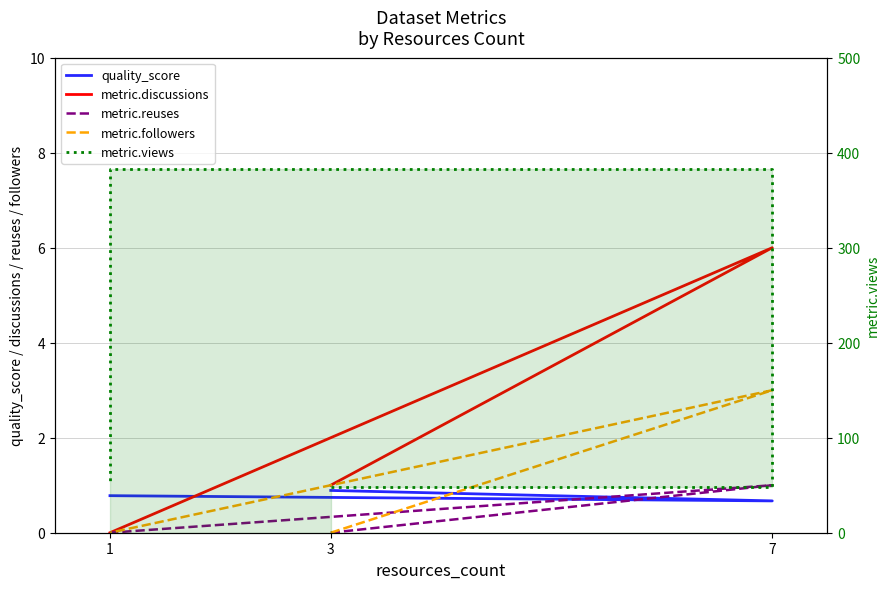

The metric.reuses series shows 0.0 at 1. True or false?

True